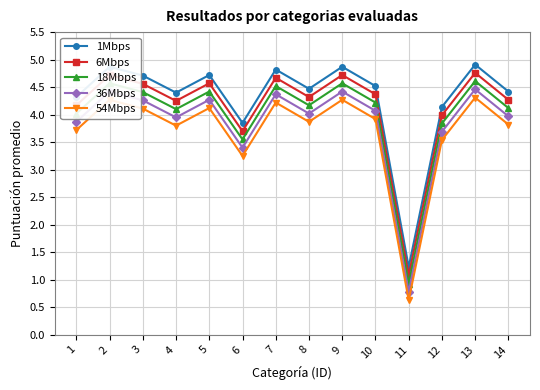

What is the difference between the maximum and second lowest values in the 36Mbps series?

1.1